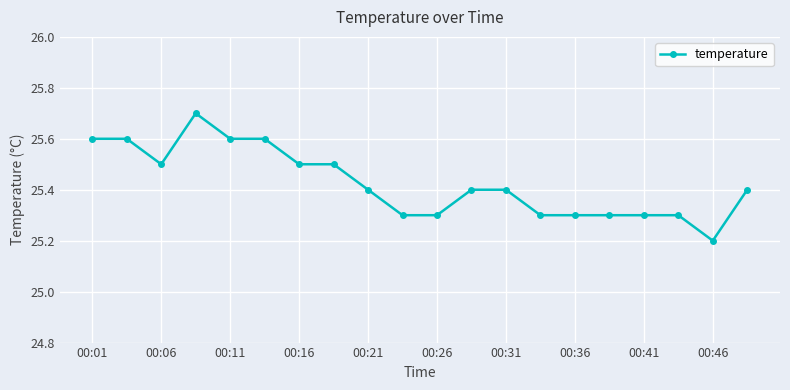

Count the values in the range 25 to 26.

20